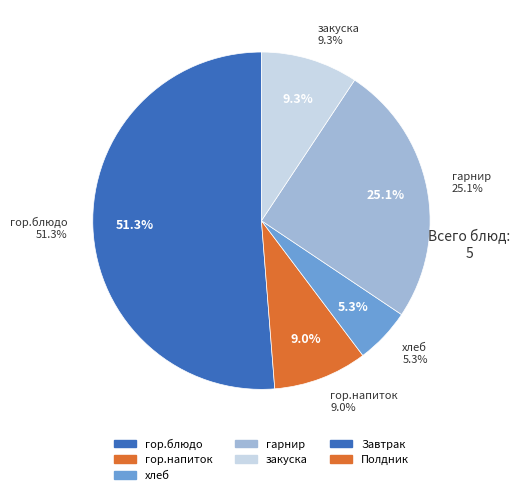

Between гарнир and гор.блюдо, which is larger?

гор.блюдо